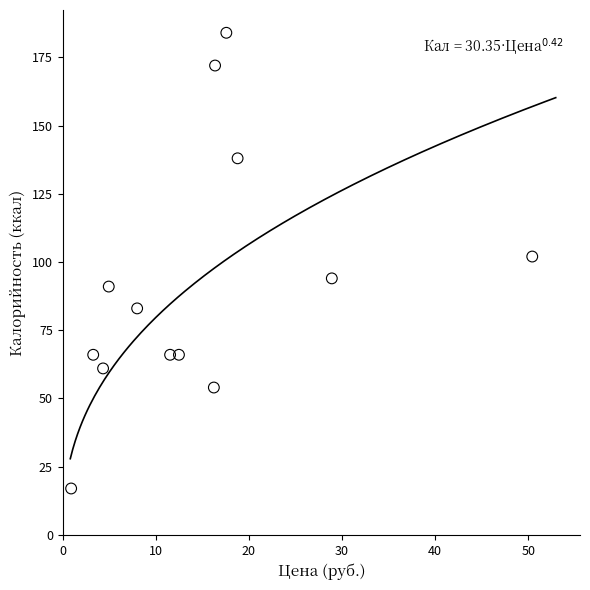

What Y value in the scatter plot is closest to 100?

102